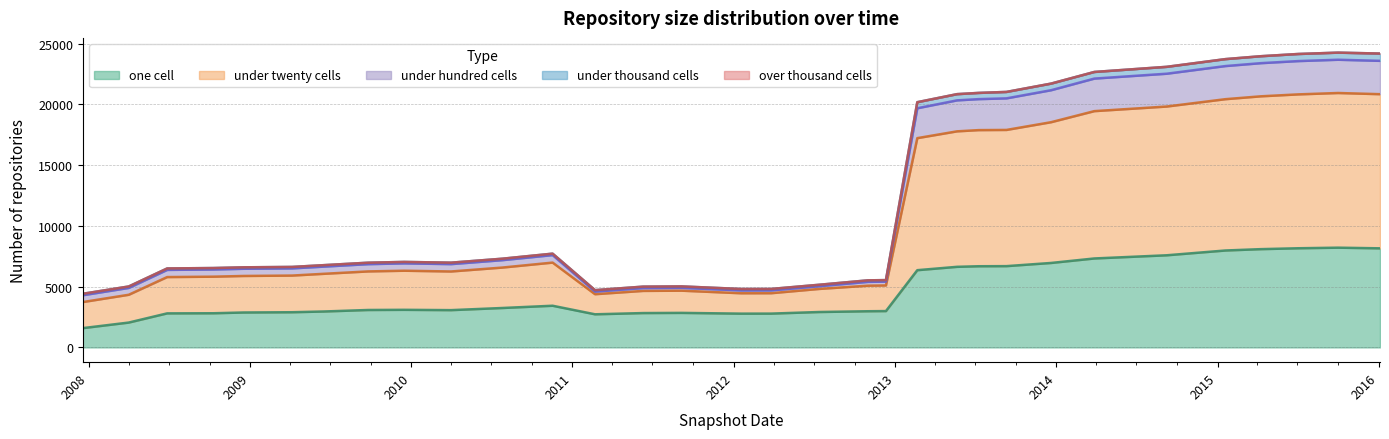

Which category has the highest value in the under_hundred_cells series?

2015-10-01